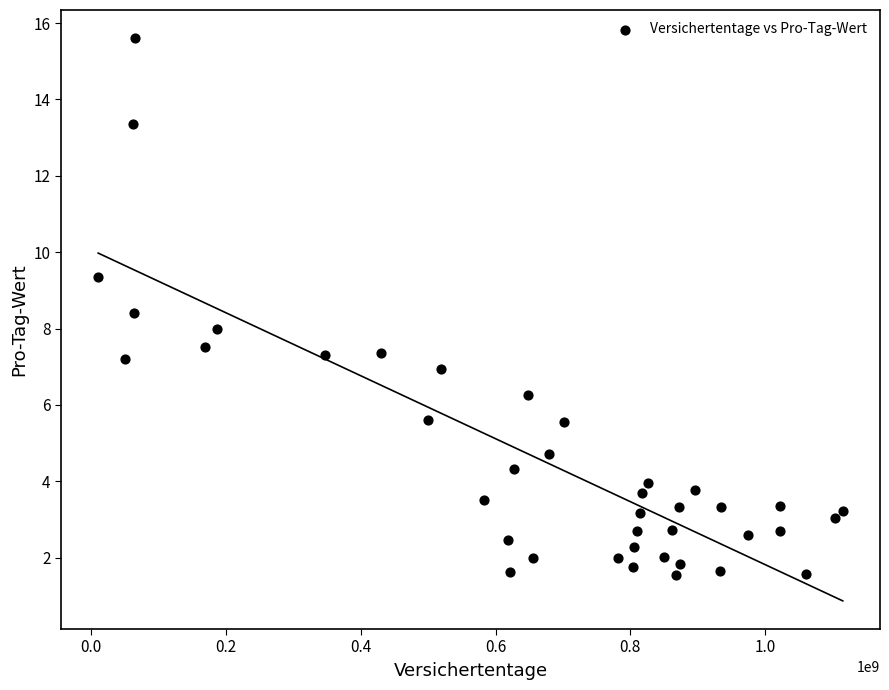

What is the range of X values (max minus min)?

1104461492.0